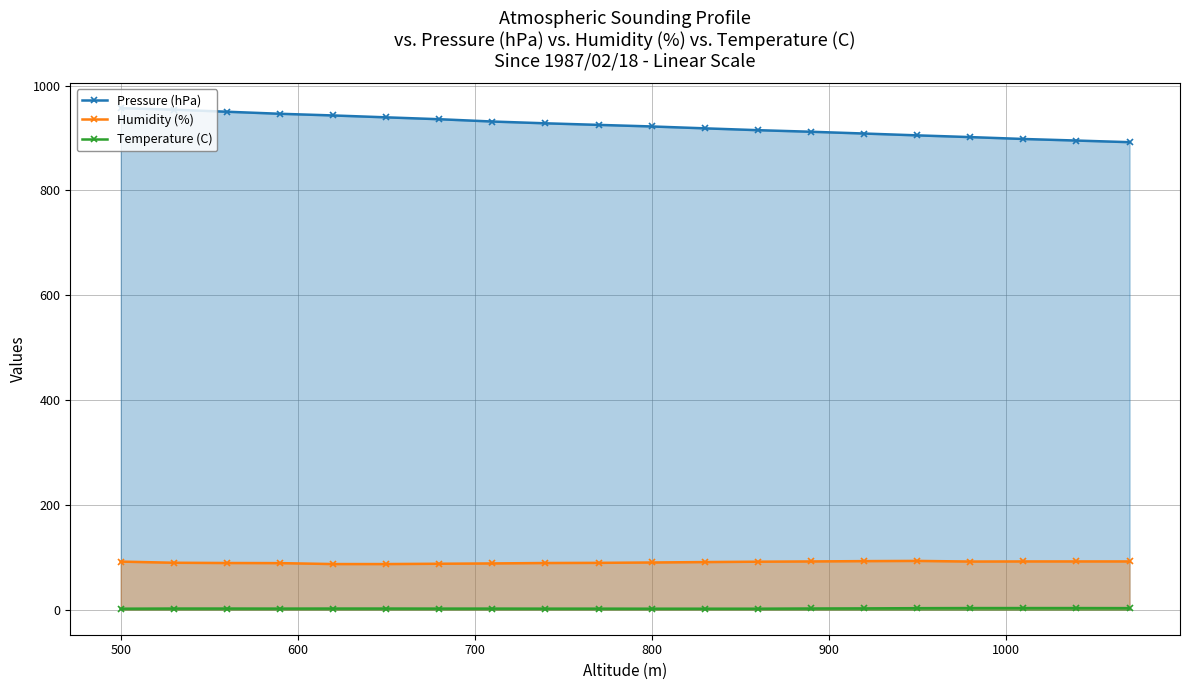

What is the value of the Humidity (%) point at the 1st from the left?

91.7